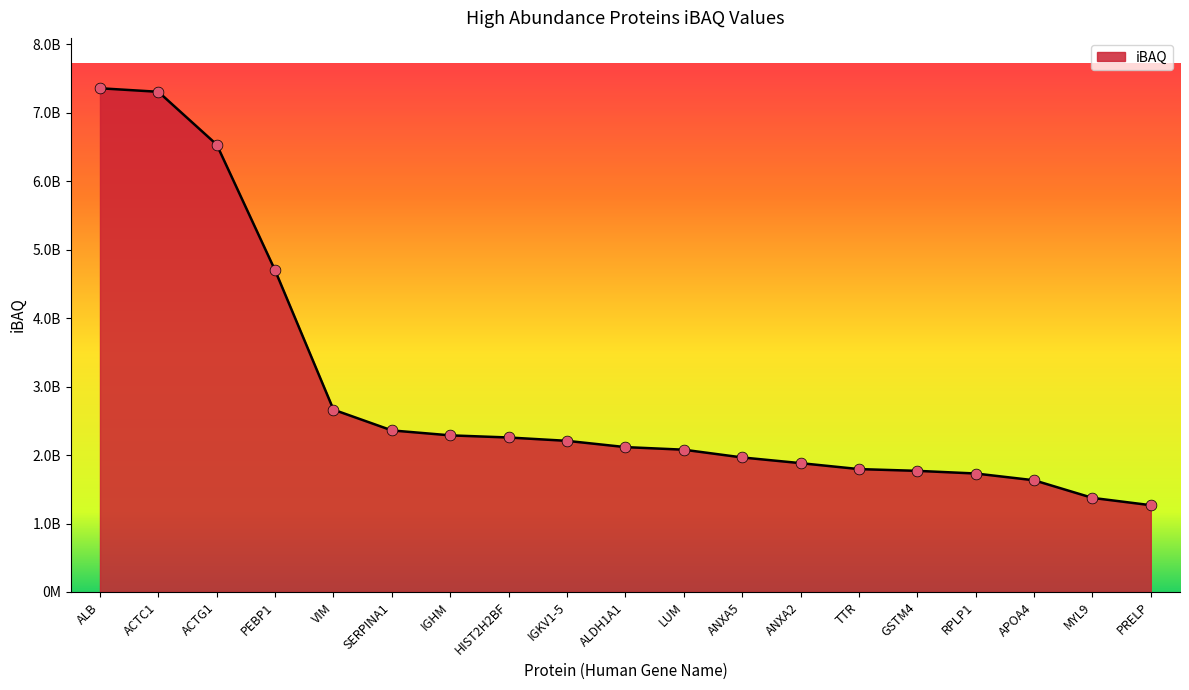

What is the change in value from HIST2H2BF to RPLP1?

-526100000